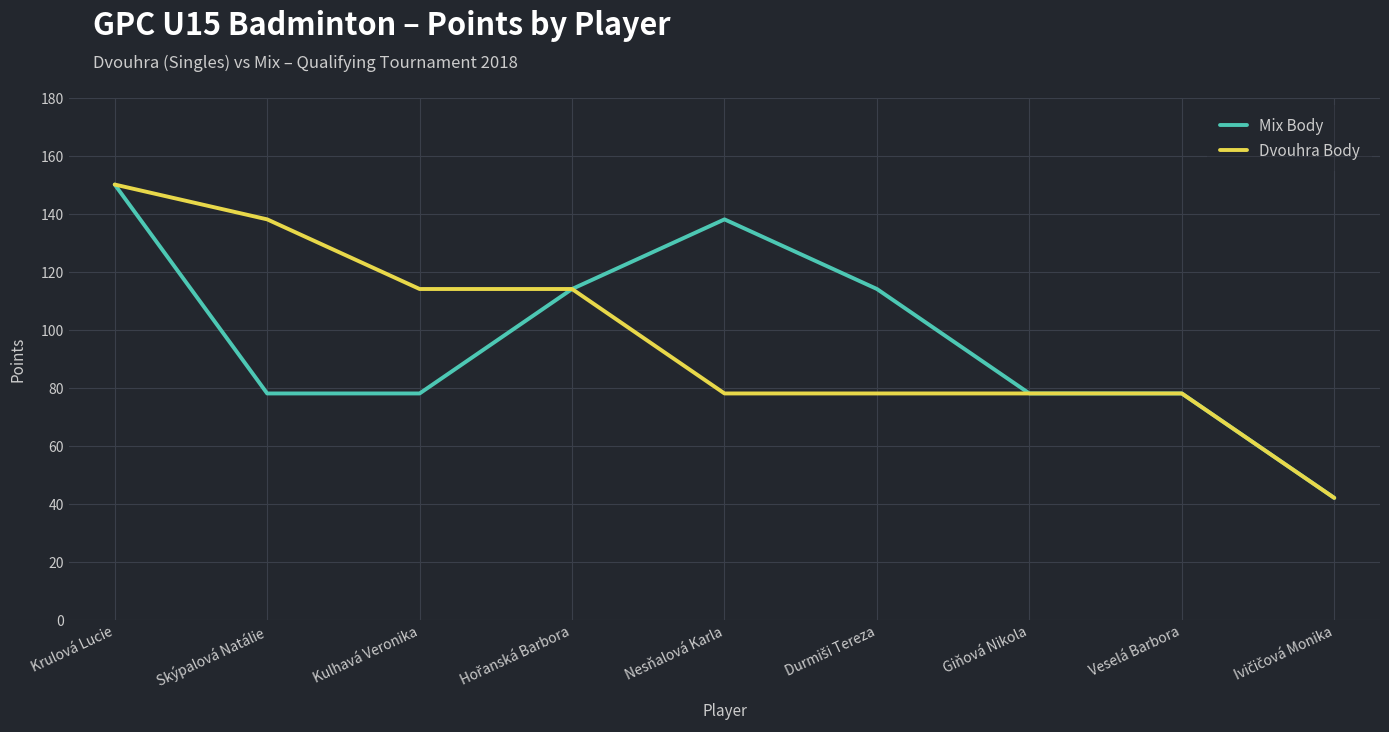

True or false: Mix Body has a value of 78 at Skýpalová Natálie.

True